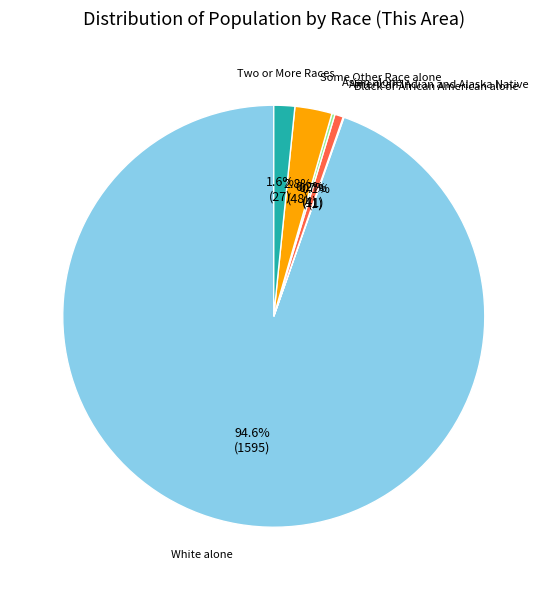

Is there a majority slice in this chart?

Yes